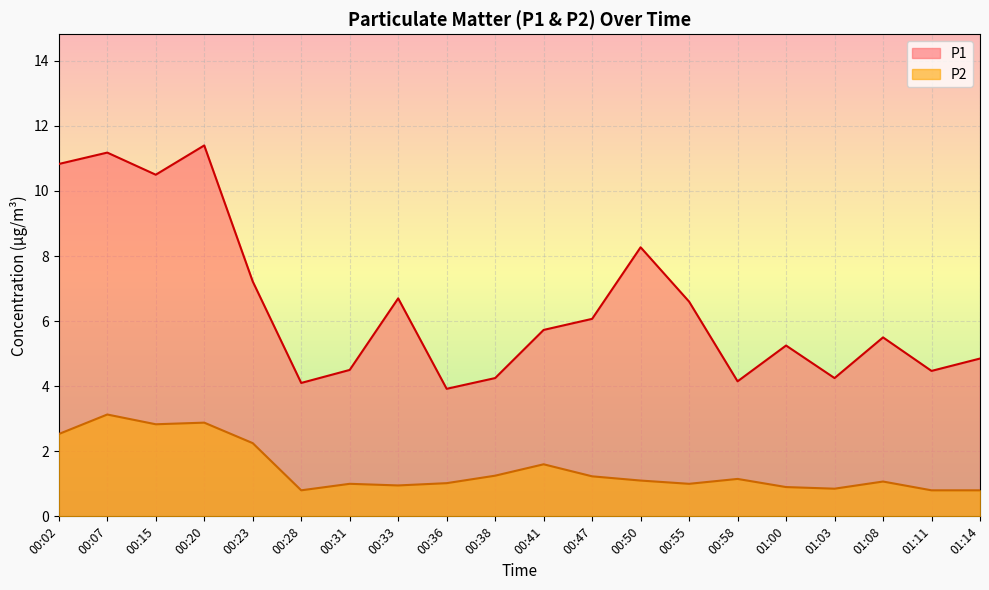

Which series has the largest total across all categories?

P1